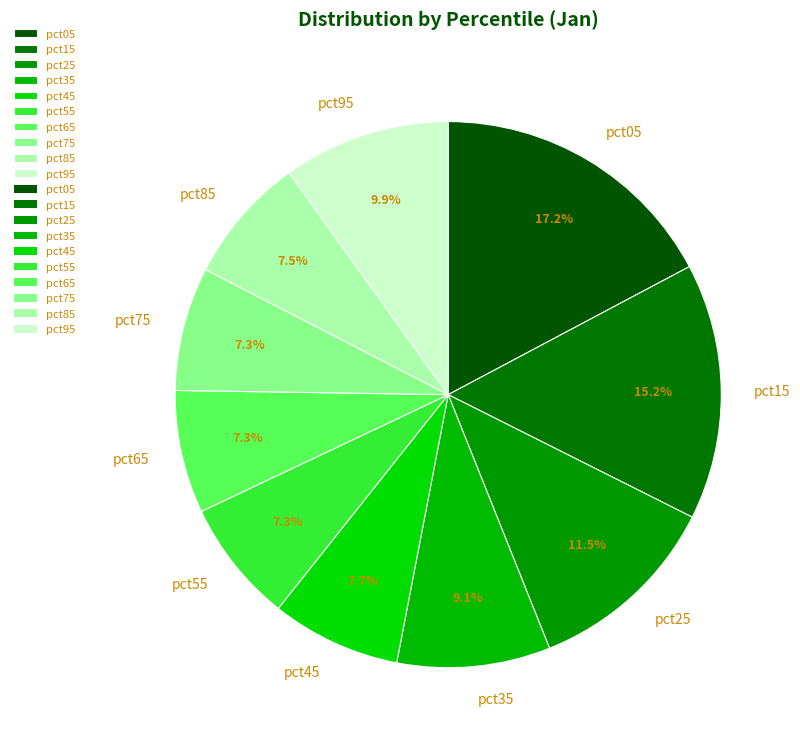

True or false: pct45 accounts for 8% of the total.

True